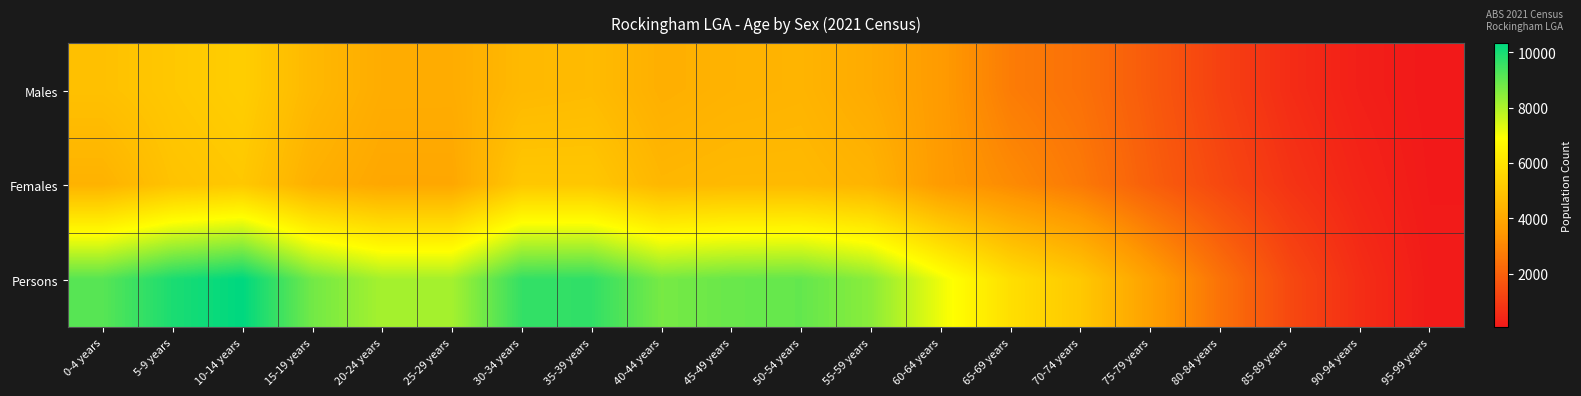

At which category is the sum across all series the highest?

10-14 years